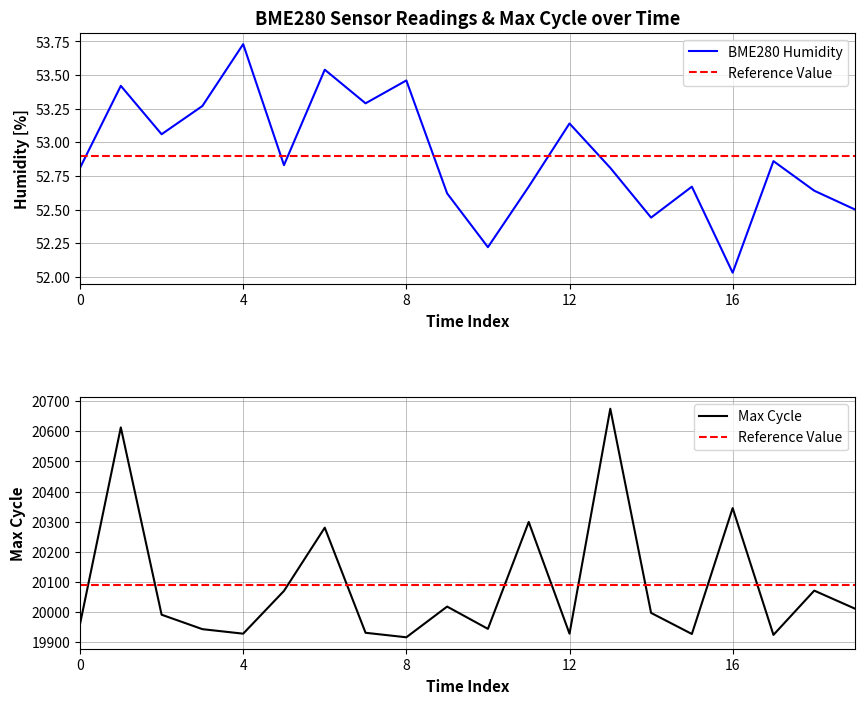

Which category has the lowest value in the BME280 Humidity series?

16